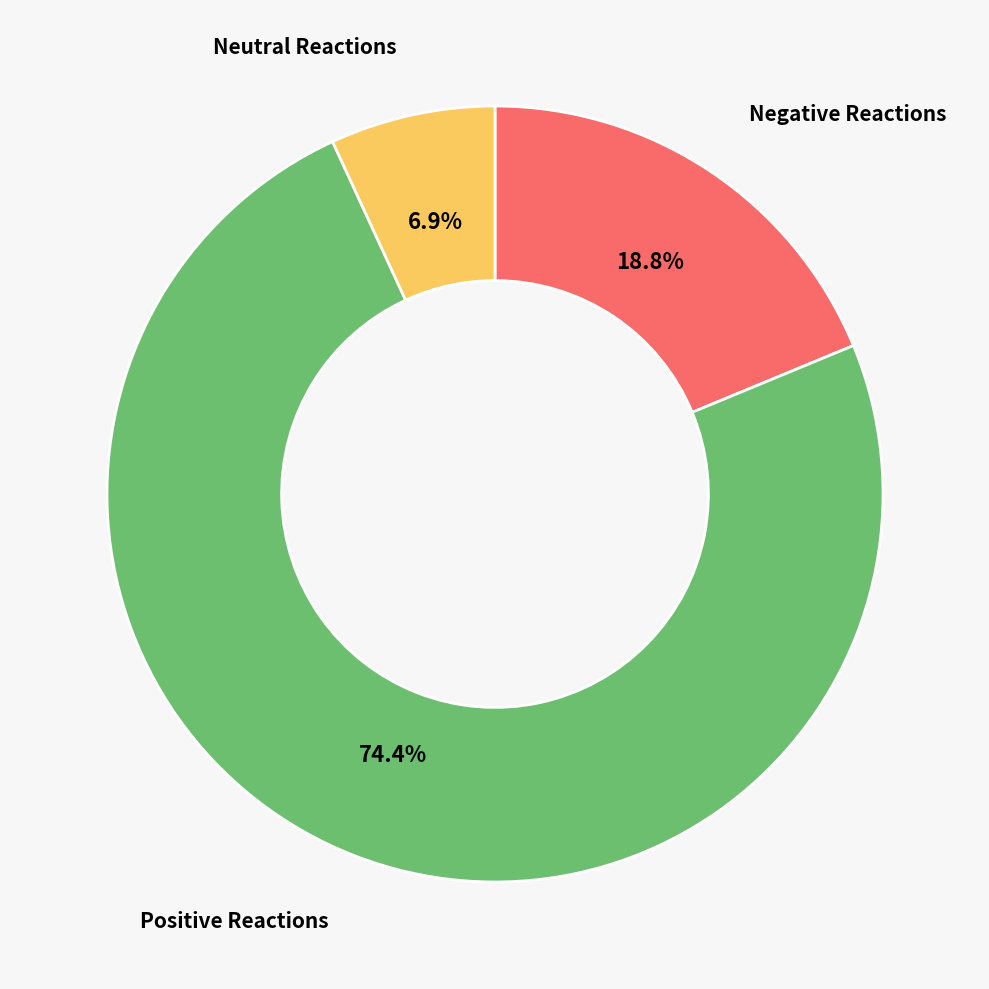

Which category has the biggest portion of the pie?

Positive Reactions